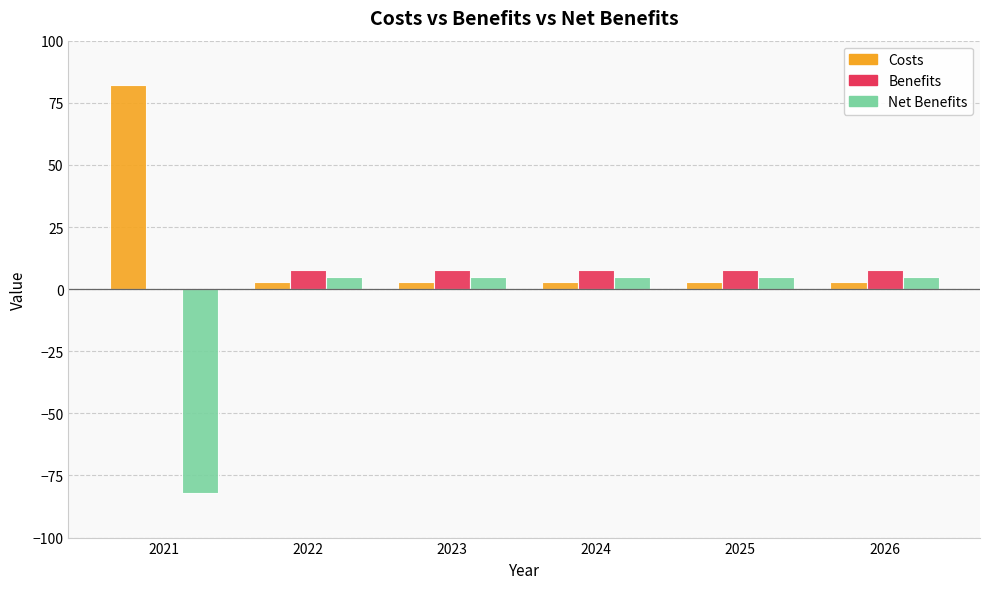

What is the sum of all Costs values?

96.2